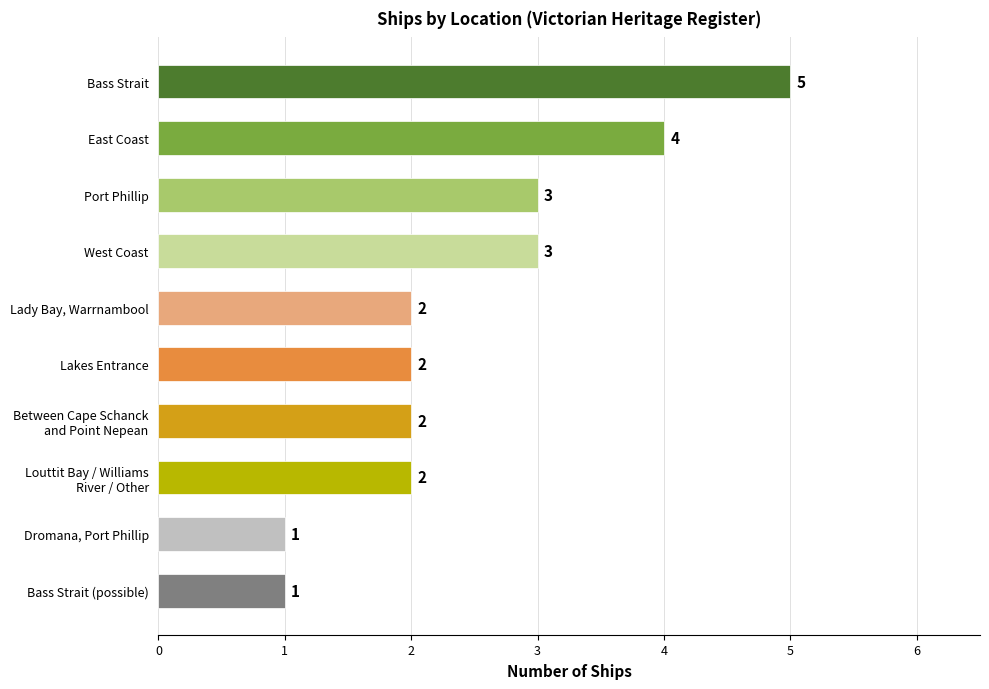

The chart shows a value of 3 at West Coast. True or false?

True